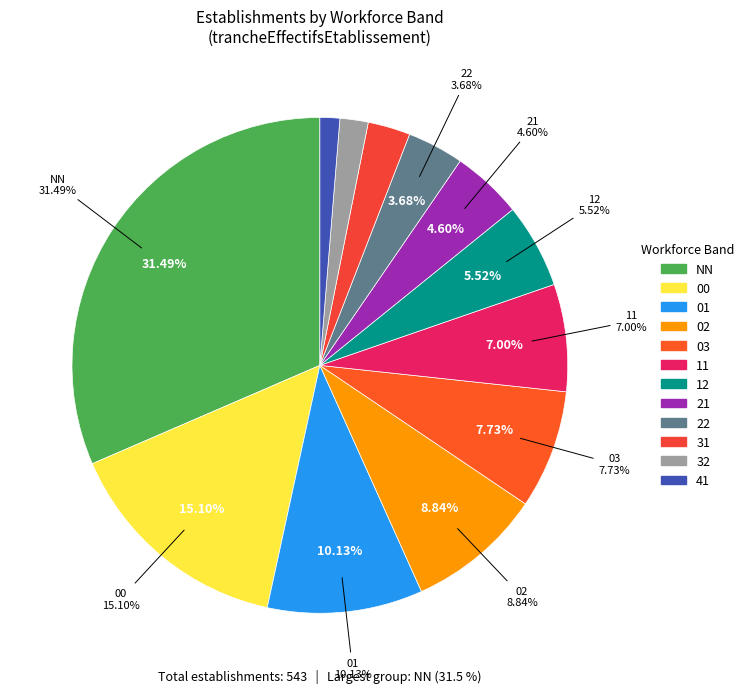

What is the change in value from 21 to 41?

-18